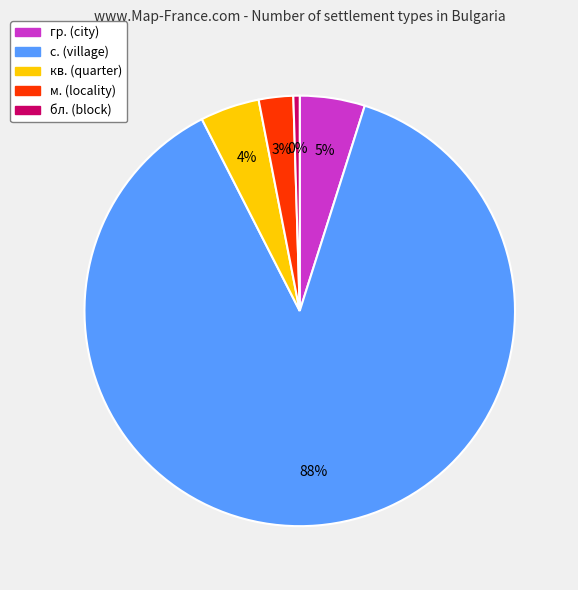

Is there any slice that represents more than half of the pie?

Yes